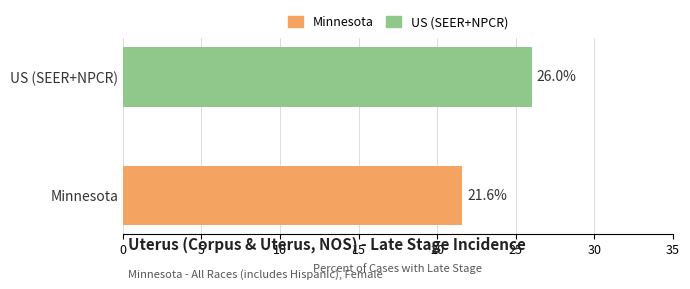

Is it true that the value at Minnesota is 21.6?

True